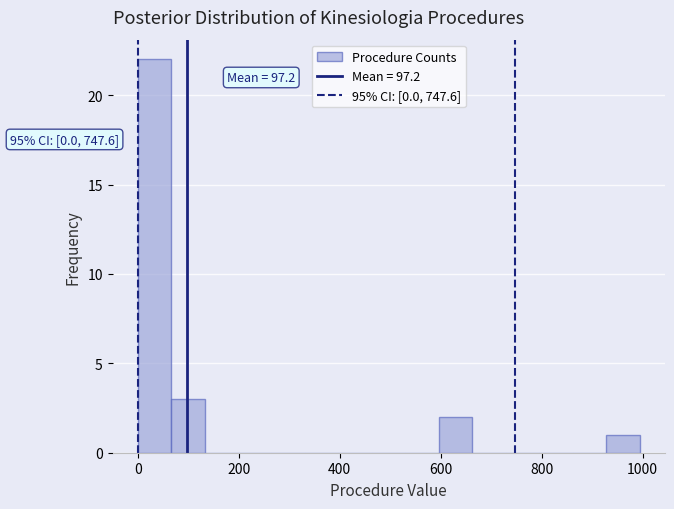

Around what value on the x-axis is the tallest bar? Give the approximate position of its centre, as read against the axis.

40